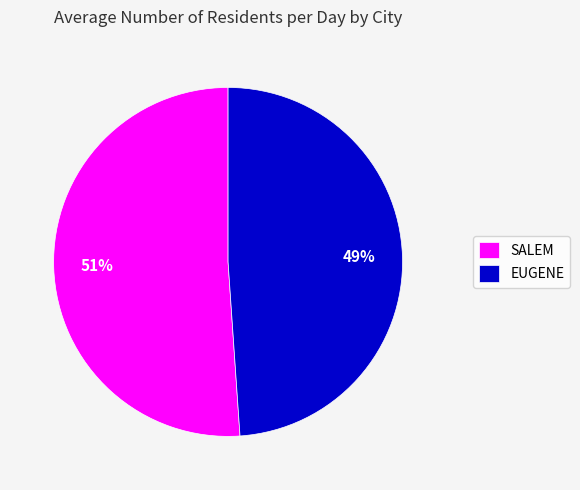

To the nearest percent, what portion does SALEM represent?

51%